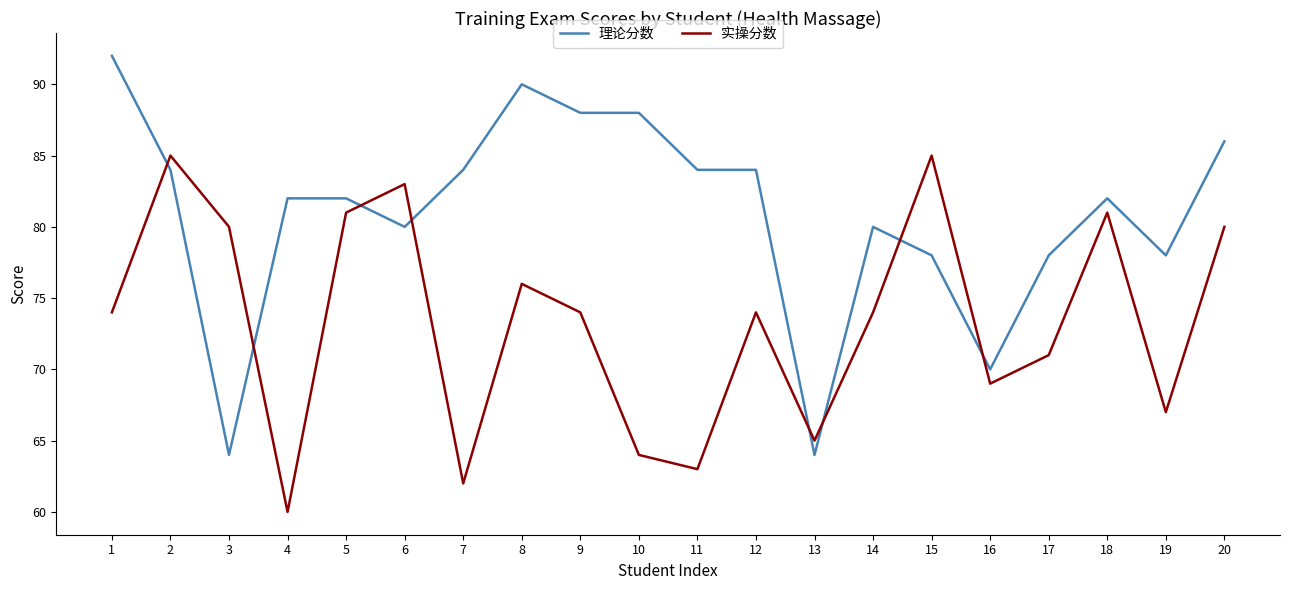

Reading right to left, list all the values displayed in this chart.

理论分数: 20=86	19=78	18=82	17=78	16=70	15=78	14=80	13=64	12=84	11=84	10=88	9=88	8=90	7=84	6=80	5=82	4=82	3=64	2=84	1=92
实操分数: 20=80	19=67	18=81	17=71	16=69	15=85	14=74	13=65	12=74	11=63	10=64	9=74	8=76	7=62	6=83	5=81	4=60	3=80	2=85	1=74